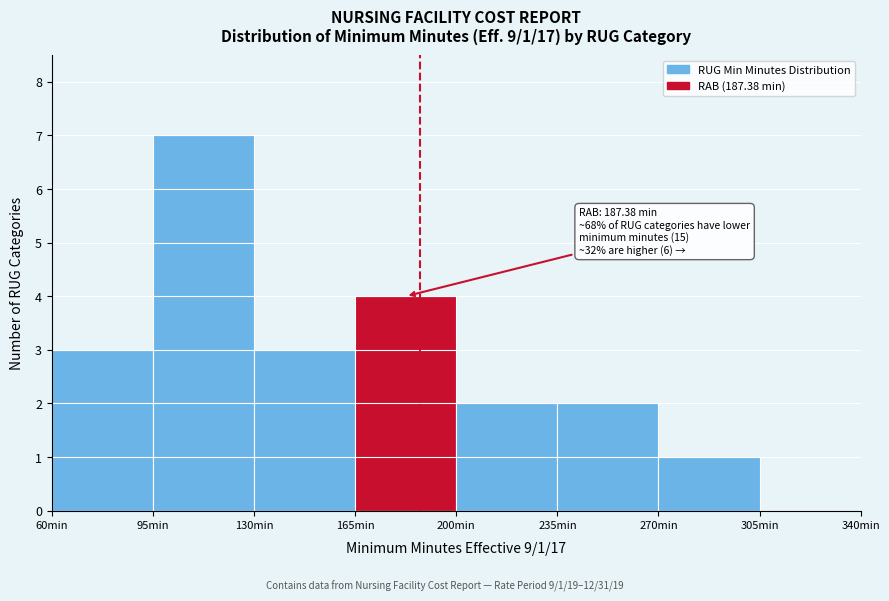

Which range on the x-axis has the tallest bar?

95 to 130